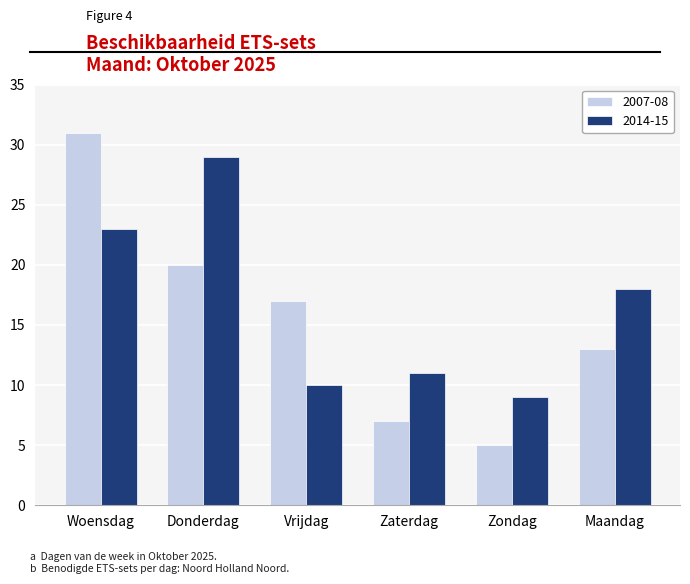

What is the difference between the highest and lowest values at Donderdag?

9